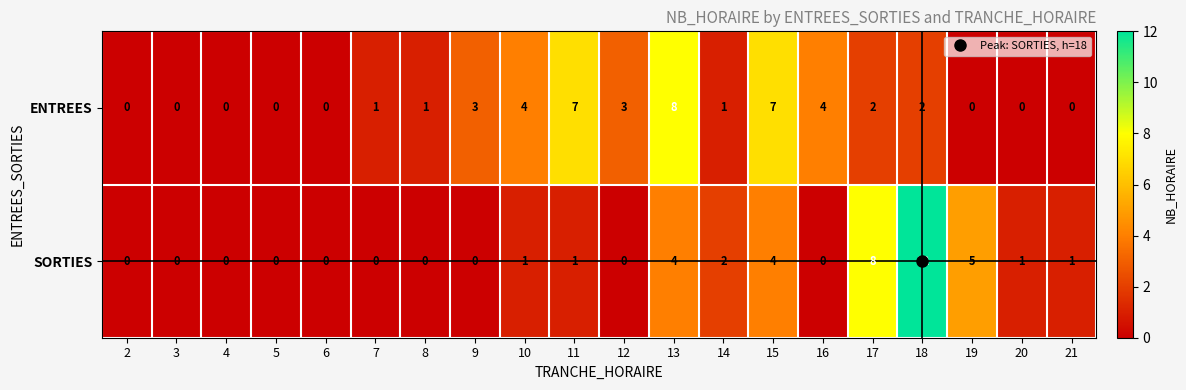

How many data points does each series have?

20